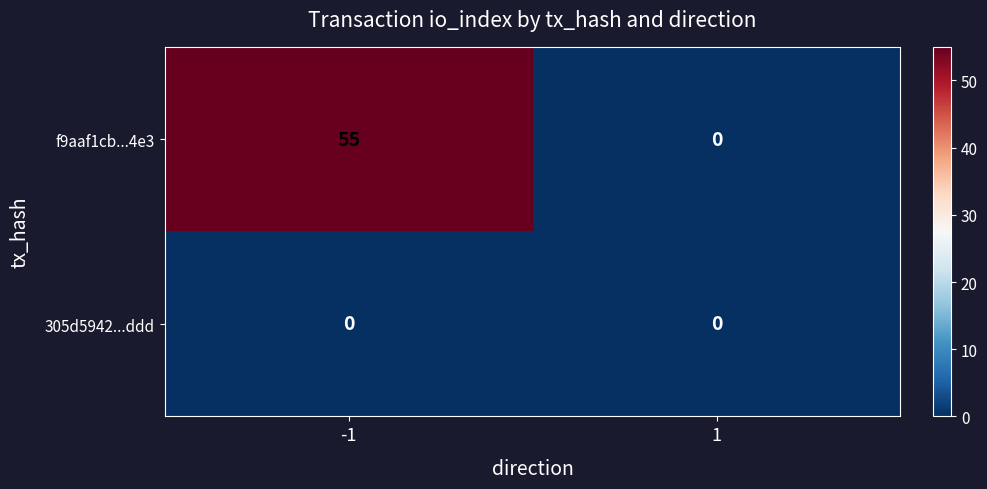

The value of 305d5942...ddd at -1 is 0. True or false?

True